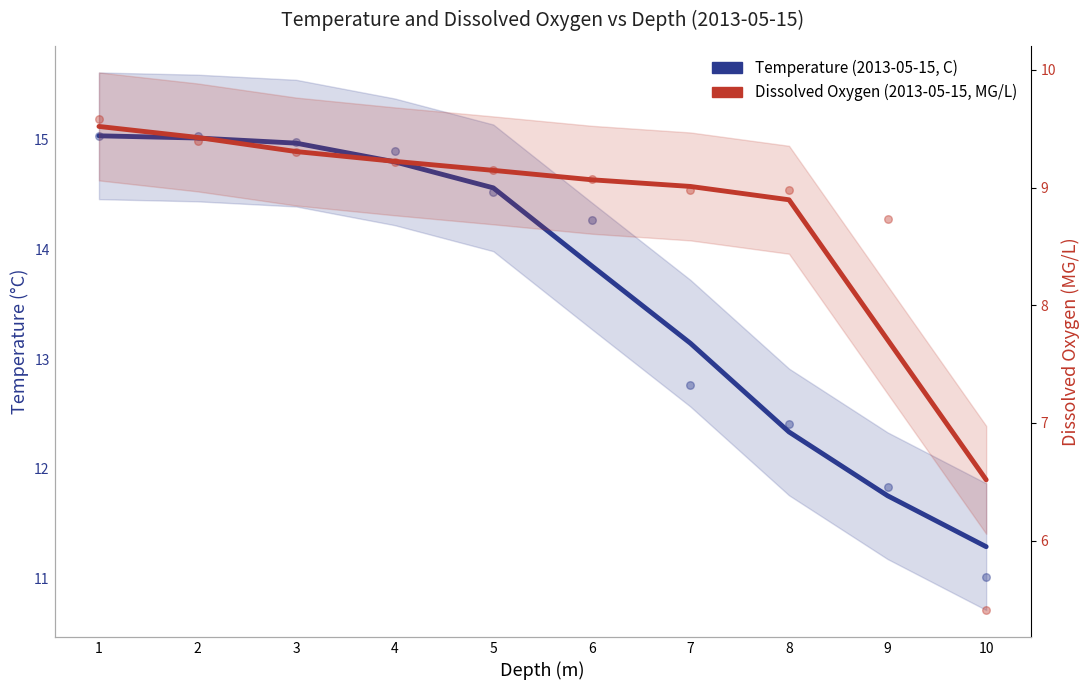

Which series contains the lowest Y value?

Dissolved Oxygen (2013-05-15, MG/L)